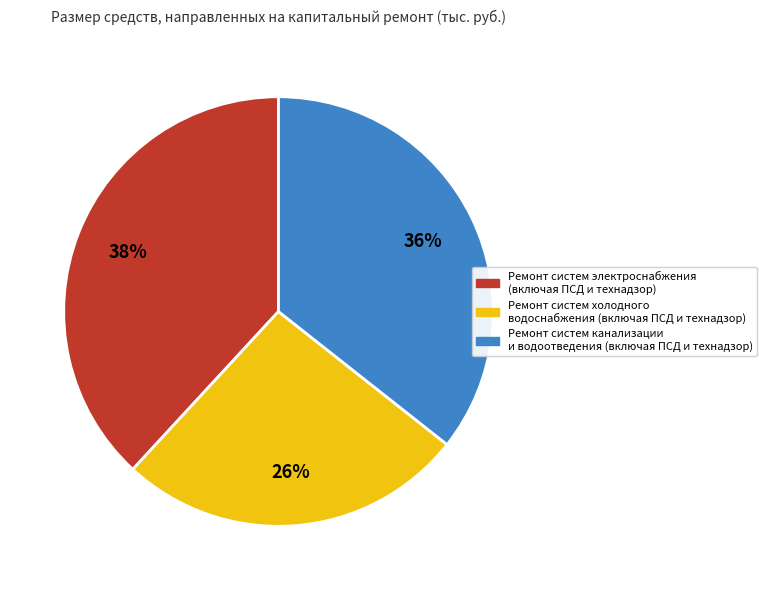

To the nearest percent, what is the difference between the largest and smallest slice percentages?

12%